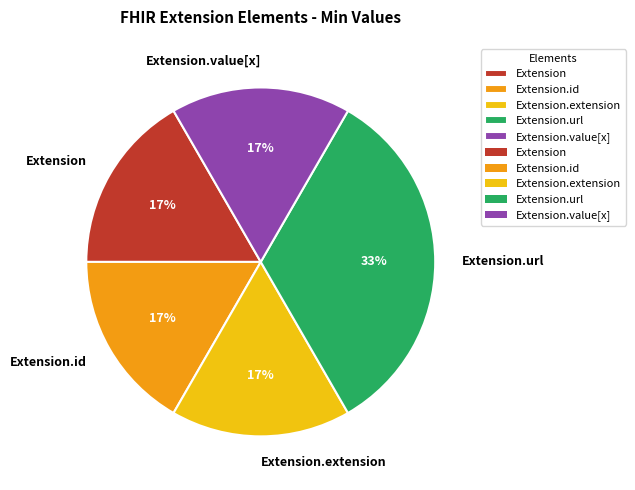

What is the ratio of the value at Extension to the value at Extension.id?

1.0